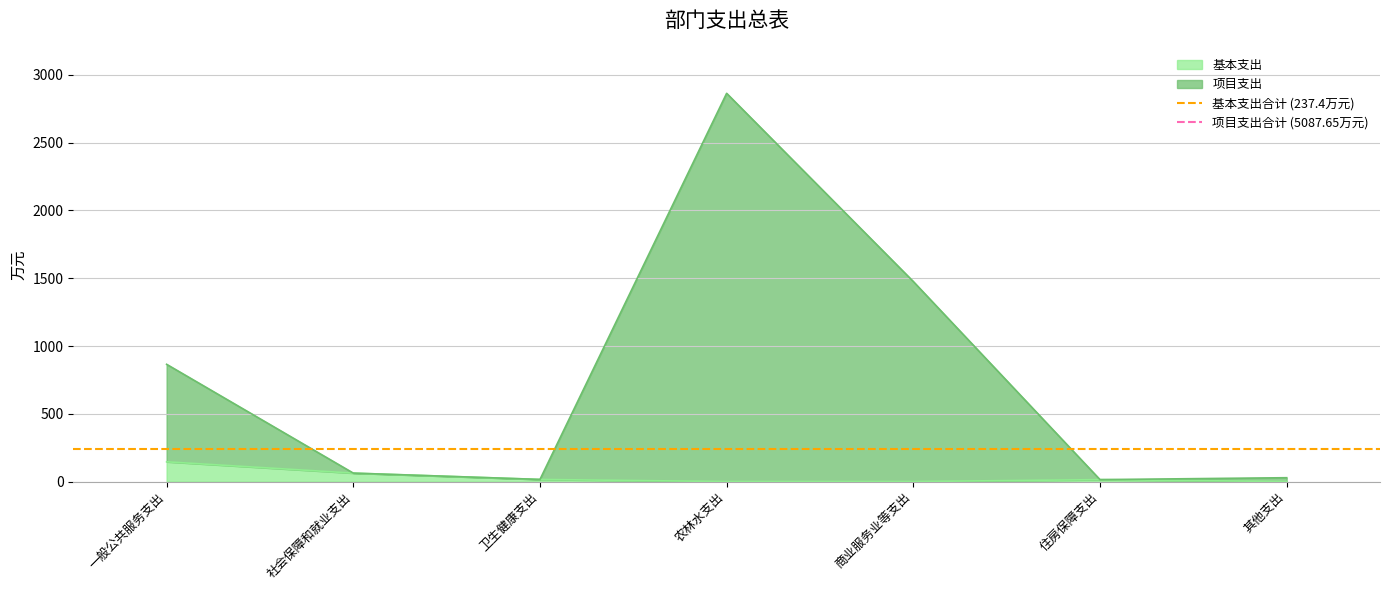

What is the value of the 基本支出合计 (237.4万元) point at the 1st from the left?

237.4